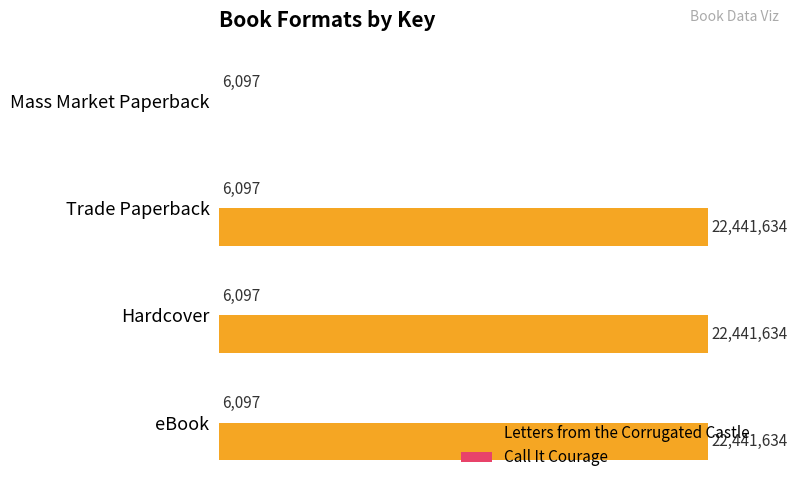

List the series in order of their peak value, lowest first.

Call It Courage, Letters from the Corrugated Castle